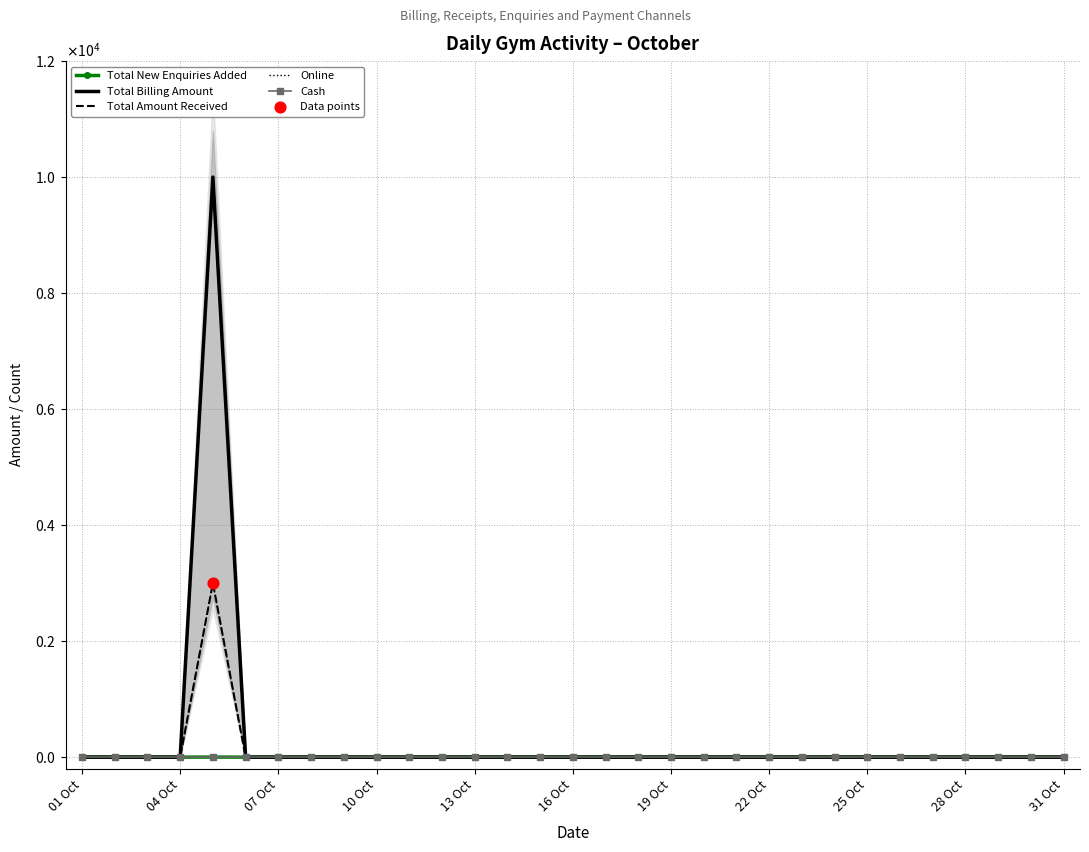

Which series contains the lowest Y value?

Total New Enquiries Added